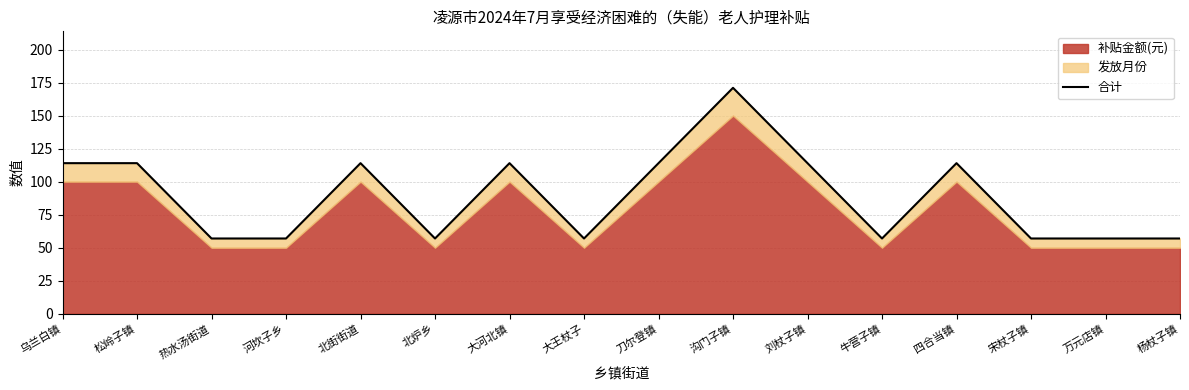

Which category has the lowest value across all series?

热水汤街道